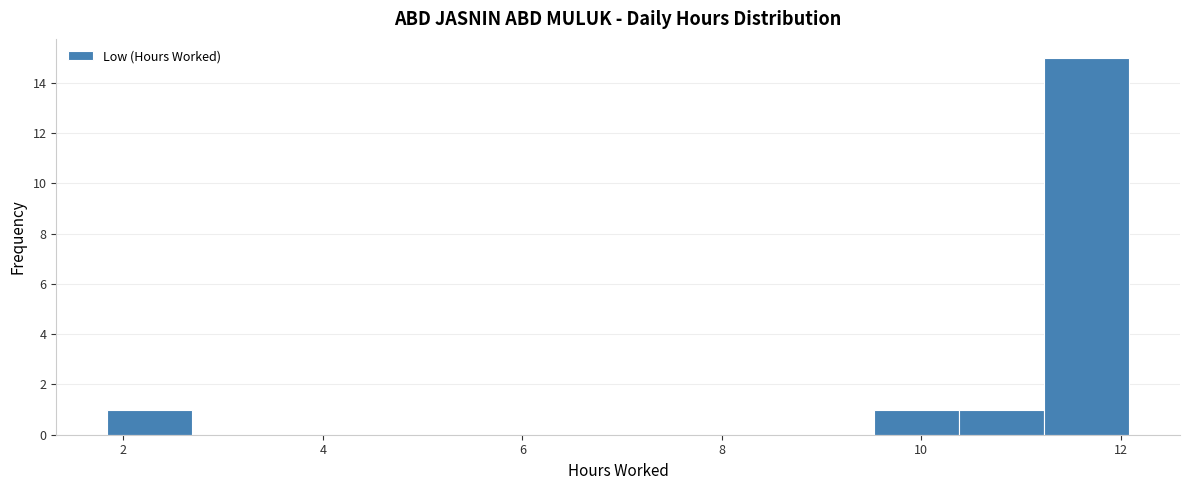

How tall is the bar that spans 9.6 to 10.4 on the x-axis? Neither the bar edges nor the heights are printed on the chart, so give them approximately, as read against the axes.

1